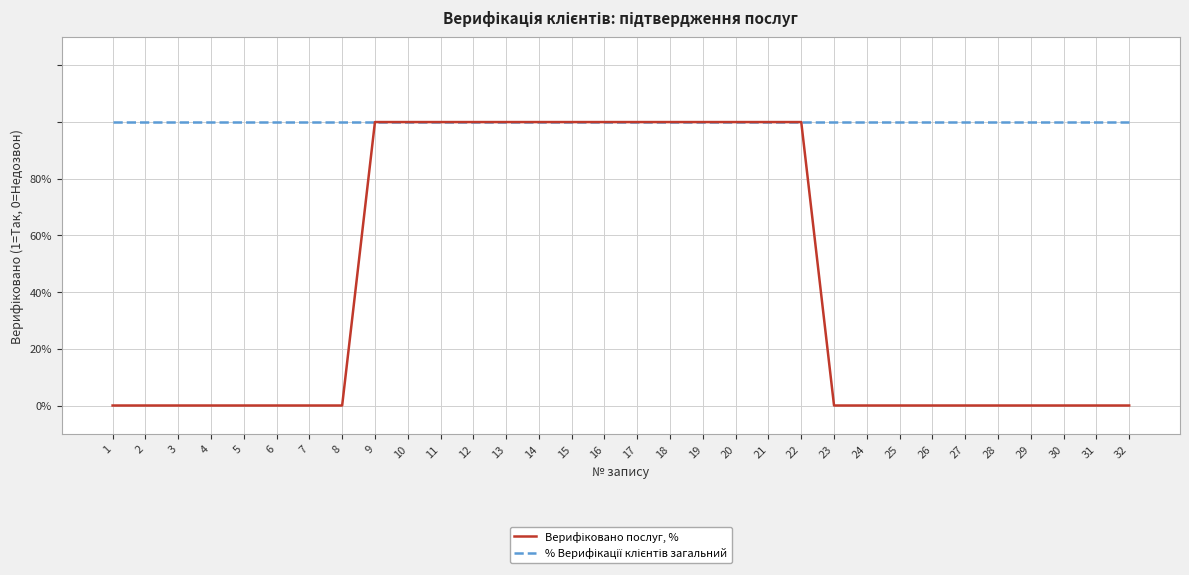

Does the chart display data point markers on the line(s)?

No